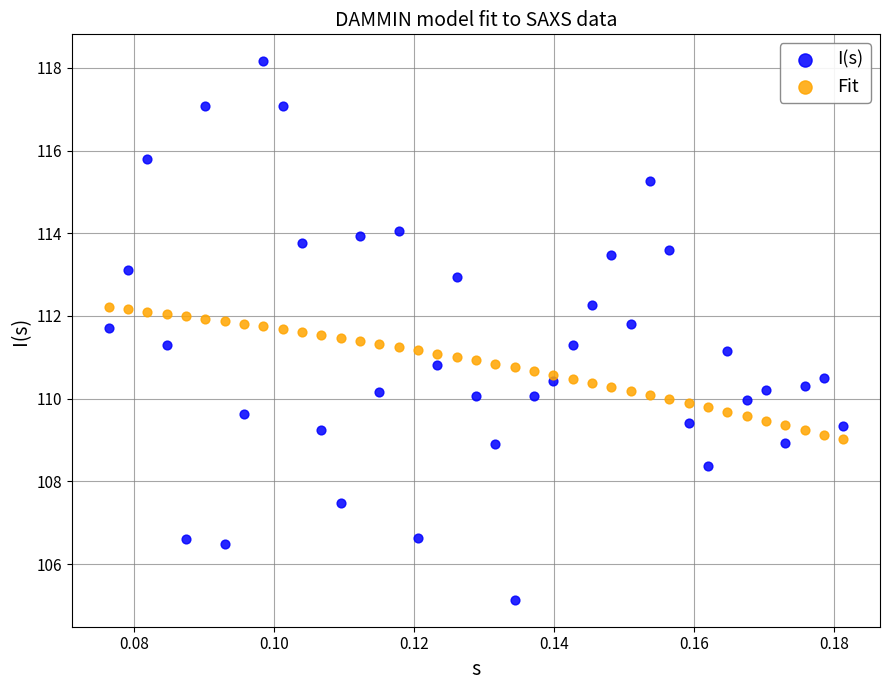

Which series contains the highest Y value?

I(s)